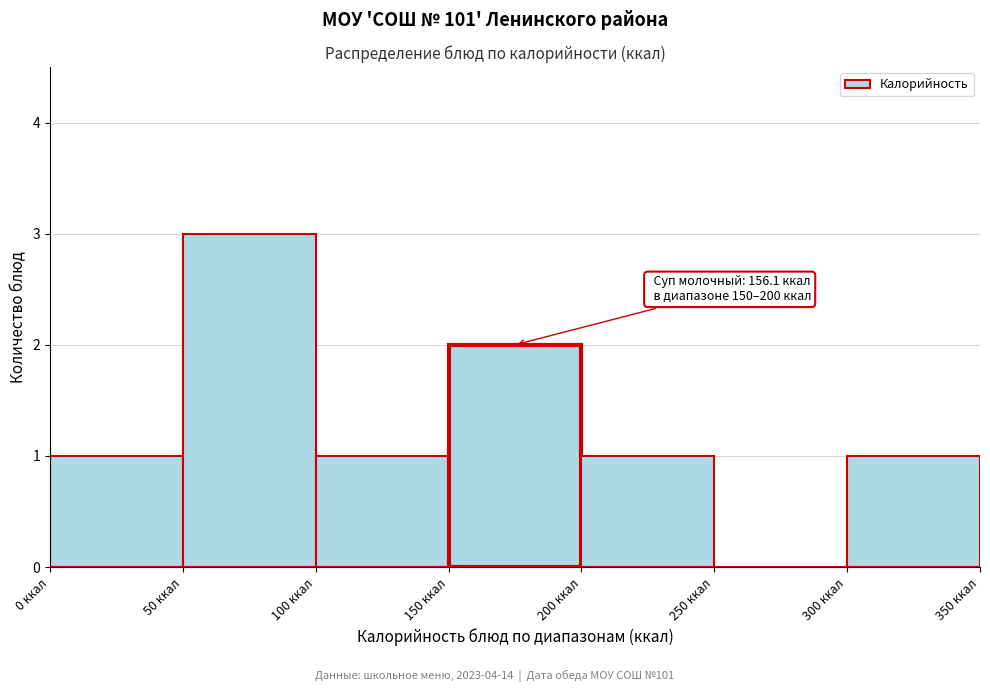

Which range on the x-axis has the tallest bar?

50 to 100